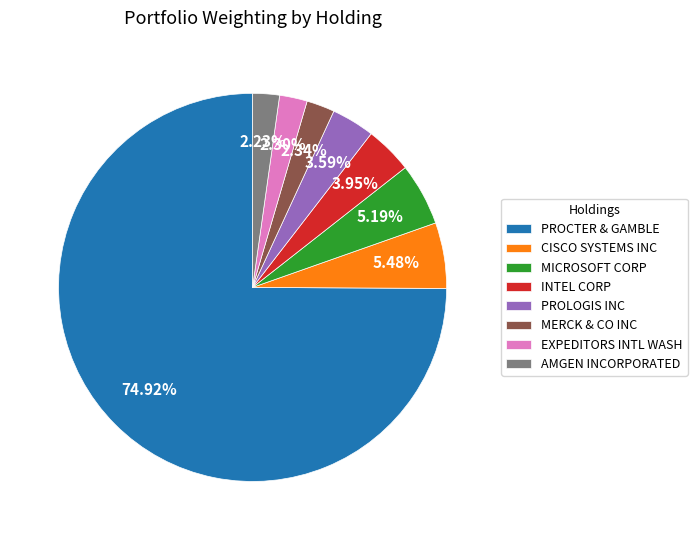

Combined, do CISCO SYSTEMS INC and PROLOGIS INC account for over 50%?

No